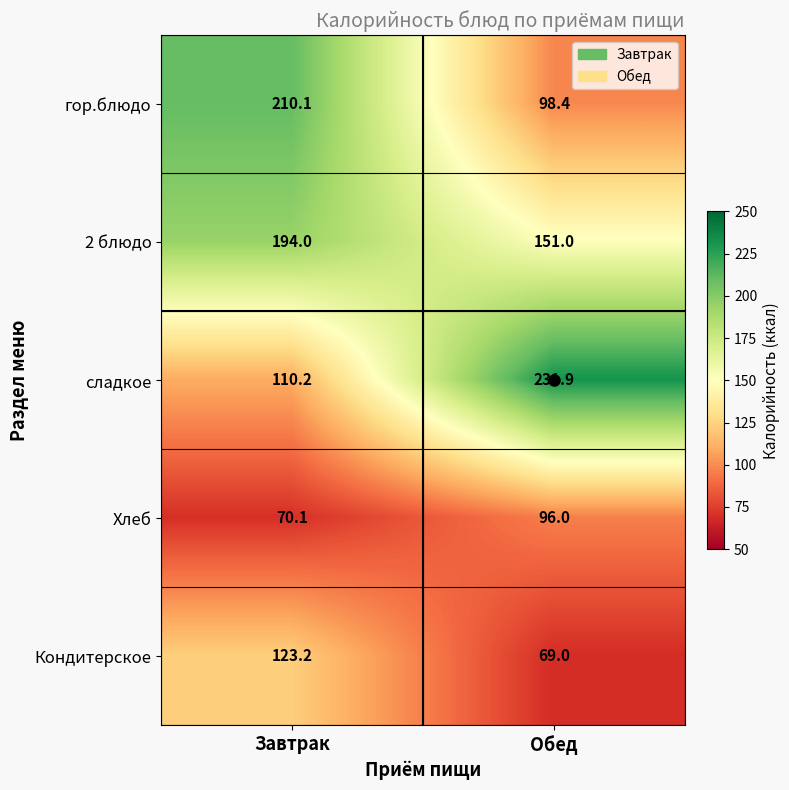

Is the value of Кондитерское at Обед greater than the value of сладкое at Обед?

No